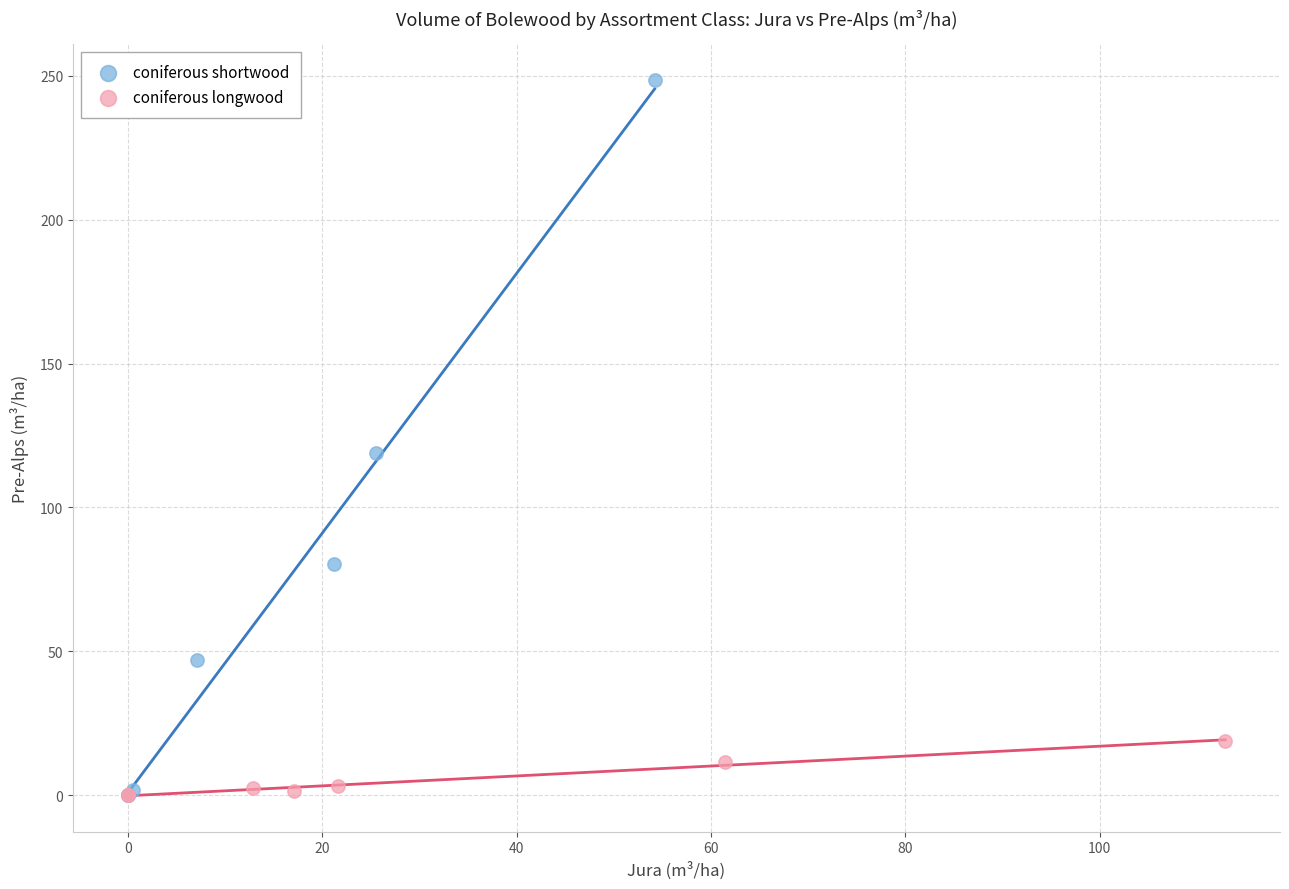

Which series has the widest spread of Y values?

coniferous shortwood